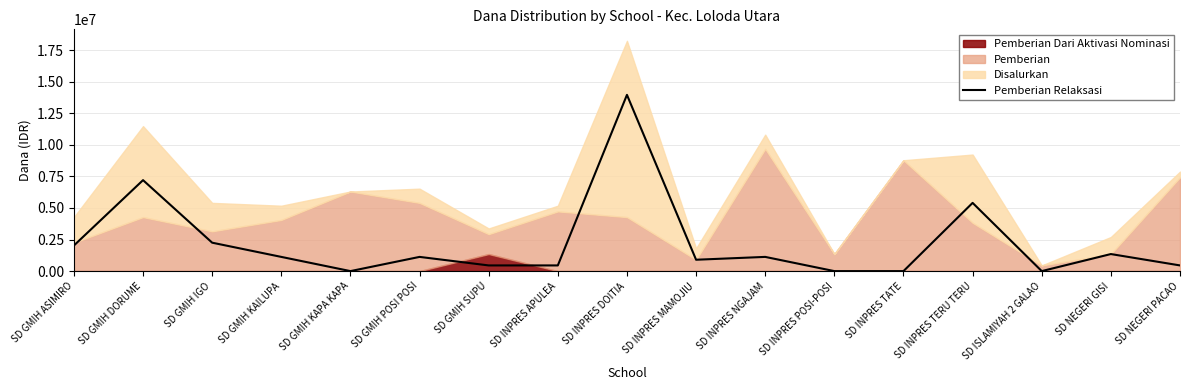

Rank the categories by value from lowest to highest.

SD GMIH KAPA KAPA, SD INPRES POSI-POSI, SD INPRES TATE, SD ISLAMIYAH 2 GALAO, SD GMIH SUPU, SD INPRES APULEA, SD NEGERI PACAO, SD INPRES MAMOJIU, SD GMIH KAILUPA, SD GMIH POSI POSI, SD INPRES NGAJAM, SD NEGERI GISI, SD GMIH ASIMIRO, SD GMIH IGO, SD INPRES TERU TERU, SD GMIH DORUME, SD INPRES DOITIA